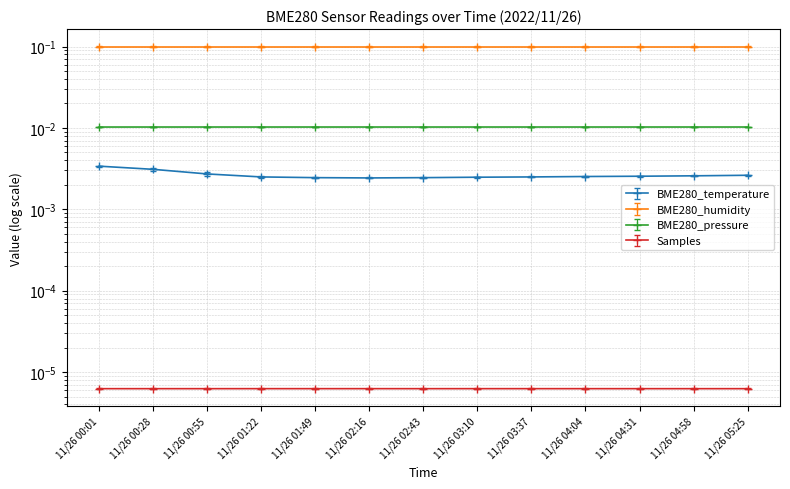

Which series has the largest total across all categories?

BME280_pressure